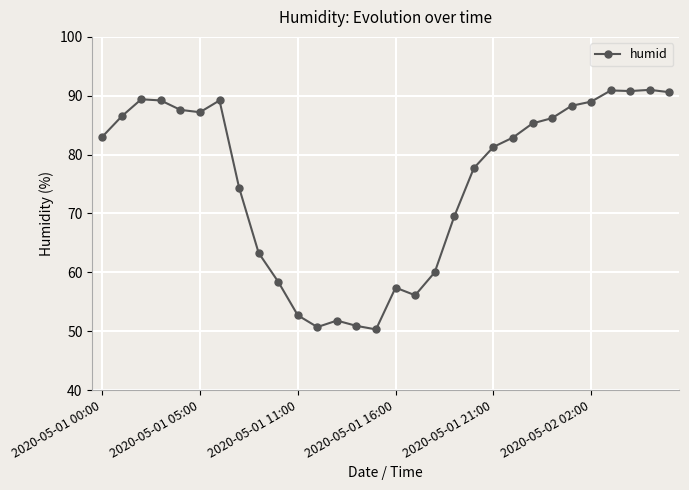

True or false: there are more than 0 points higher than both neighbors.

True